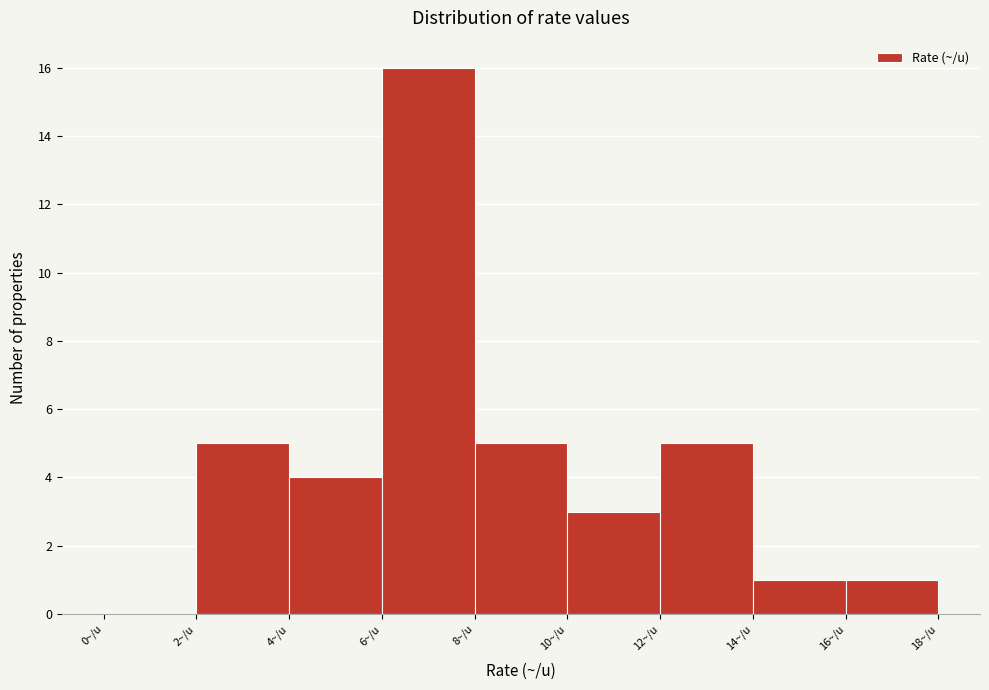

What is the height of the bar covering 14 to 16 on the x-axis? The values are not printed on the chart, so give them approximately, as read against the axis.

1